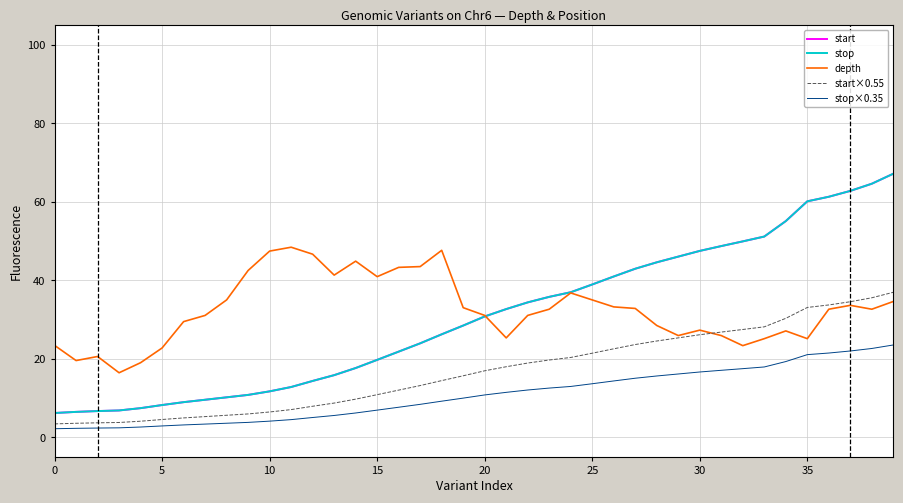

How many values in the depth series are below 32?

19